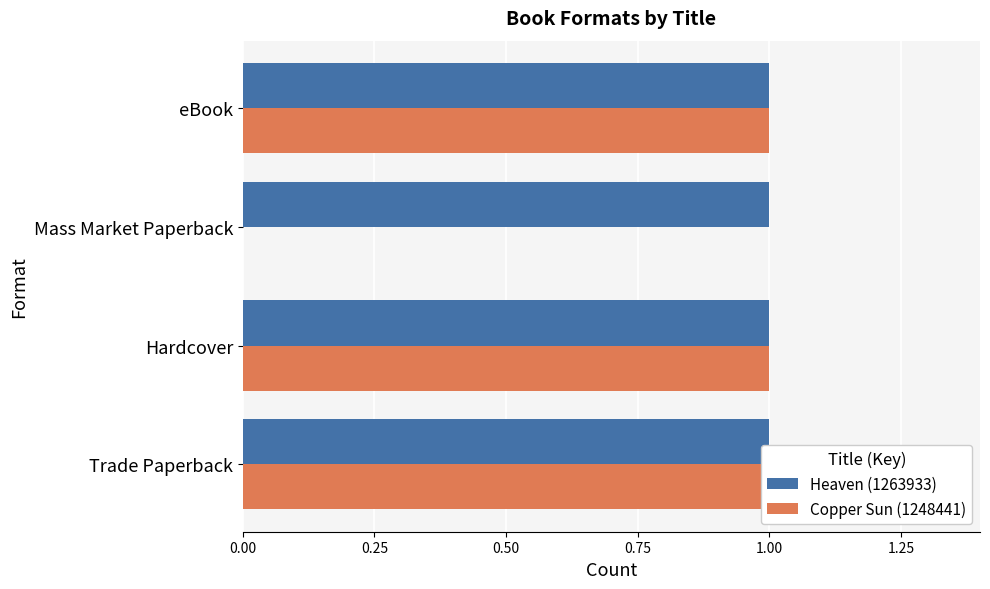

Does the chart contain any negative values?

No